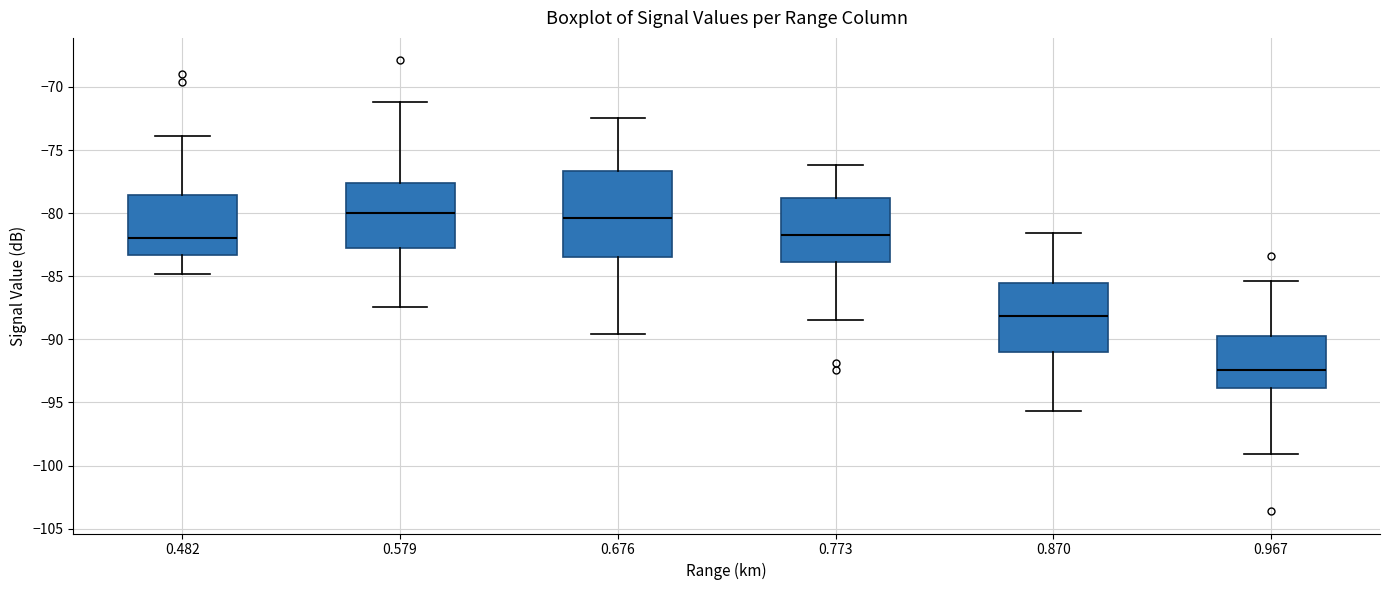

Reading left to right, transcribe this box plot: for each box, give where its median line is, the range the box spans, and where its two whiskers end, as read against the y-axis. The values are not printed on the chart, so give them approximately, as read against the axis.

0.482: median -82.0, box -83.5 to -78.5, whiskers -85.0 to -74.0
0.579: median -80.0, box -82.5 to -77.5, whiskers -87.5 to -71.0
0.676: median -80.5, box -83.5 to -76.5, whiskers -89.5 to -72.5
0.773: median -81.5, box -84.0 to -79.0, whiskers -88.5 to -76.0
0.870: median -88.0, box -91.0 to -85.5, whiskers -95.5 to -81.5
0.967: median -92.5, box -94.0 to -89.5, whiskers -99.0 to -85.5